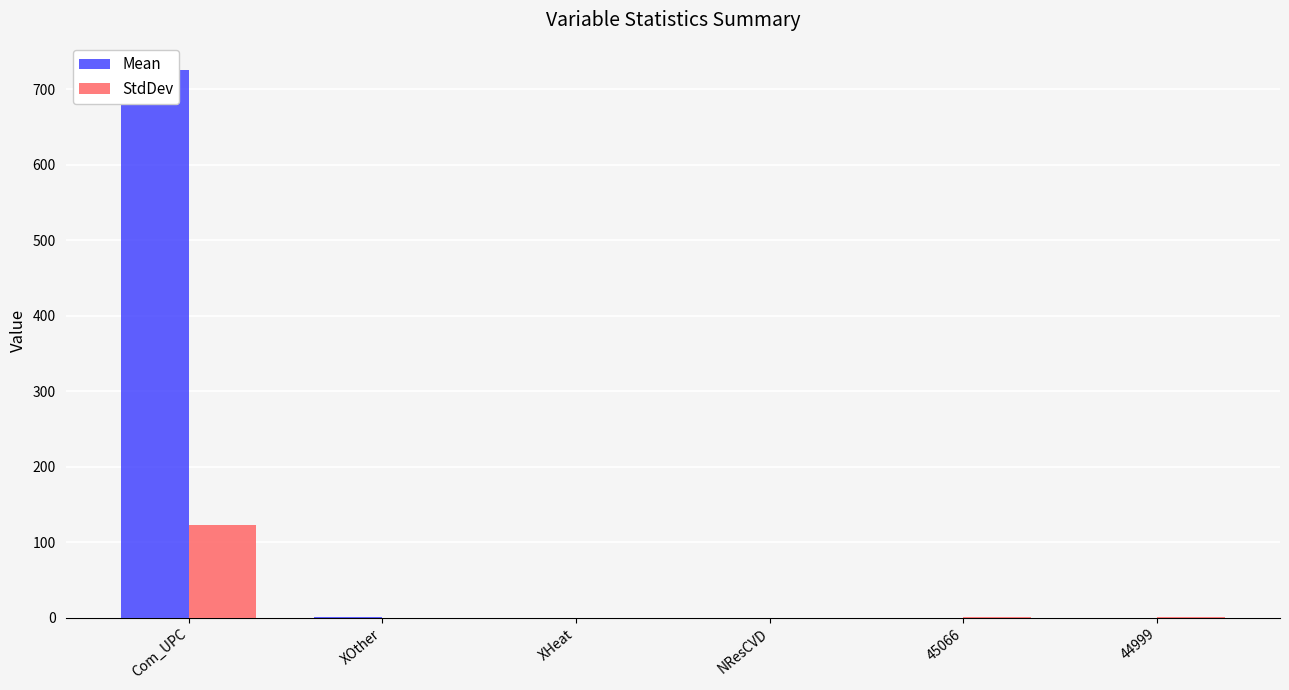

True or false: StdDev has a value of 0.0 at NResCVD.

True